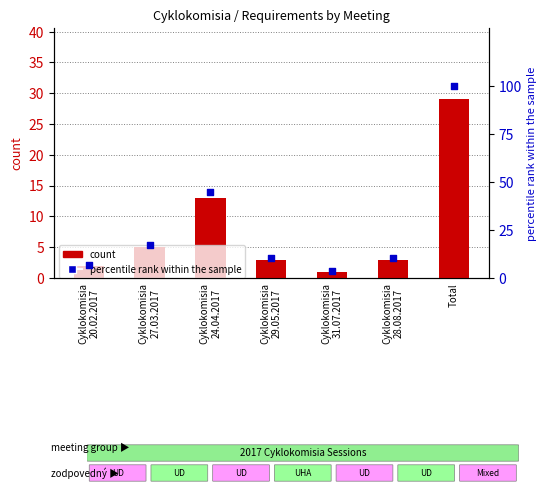

At which category is the sum across all series the highest?

Total